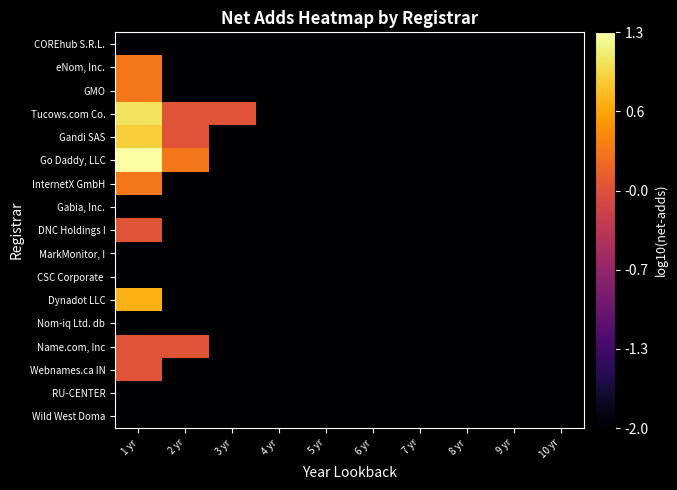

At how many categories does at least one series exceed -1?

3